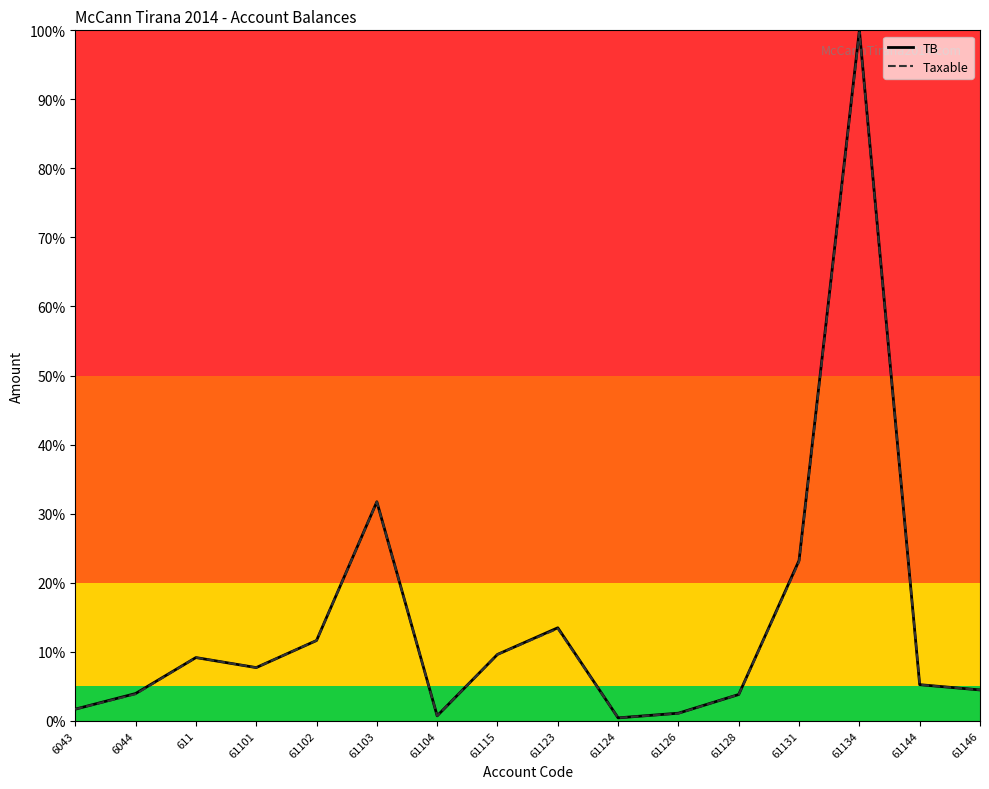

At which category is the sum across all series the highest?

61134